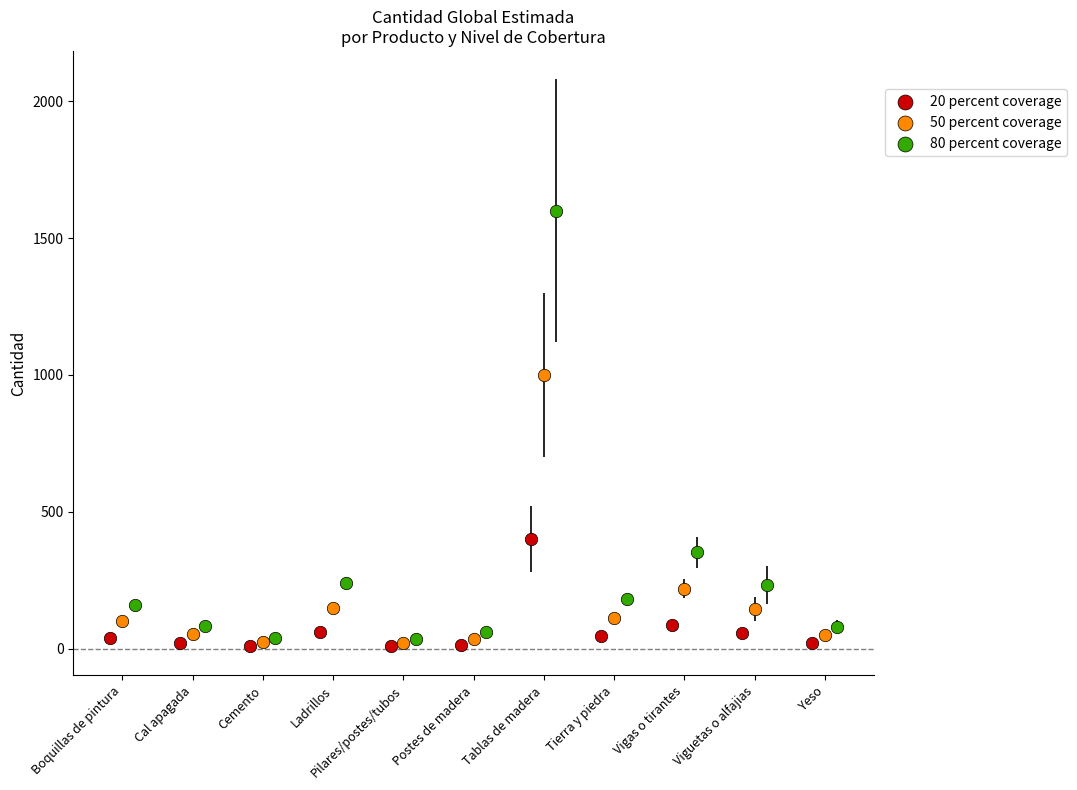

Which series contains the highest Y value?

80 percent coverage